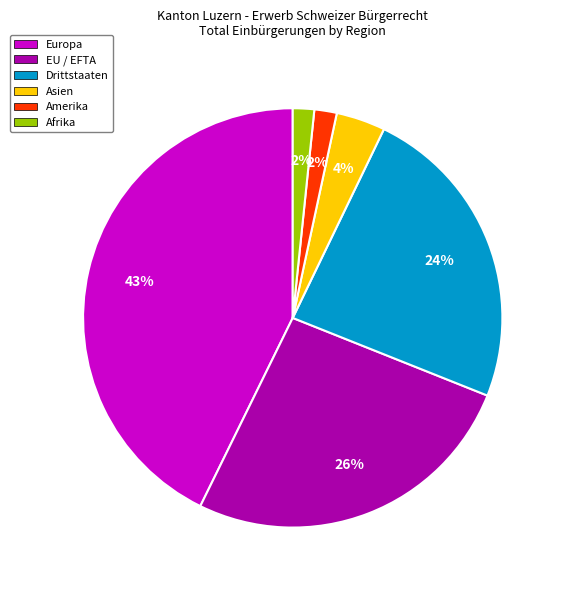

Is it true that Europa is 43% of the pie?

True